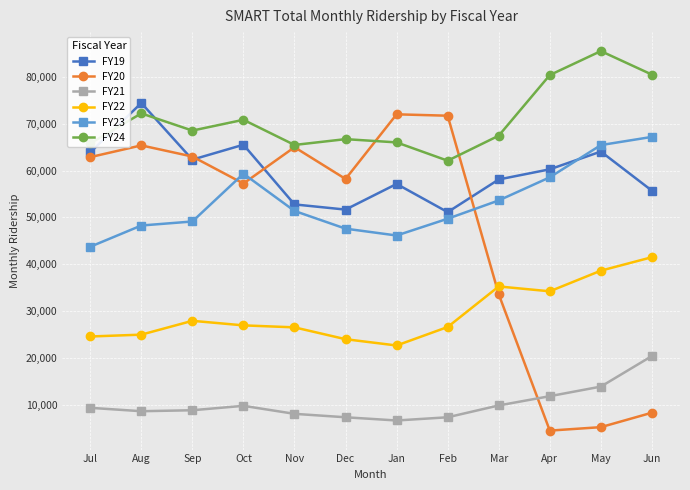

Is the value of FY19 at Apr greater than the value of FY21 at May?

Yes